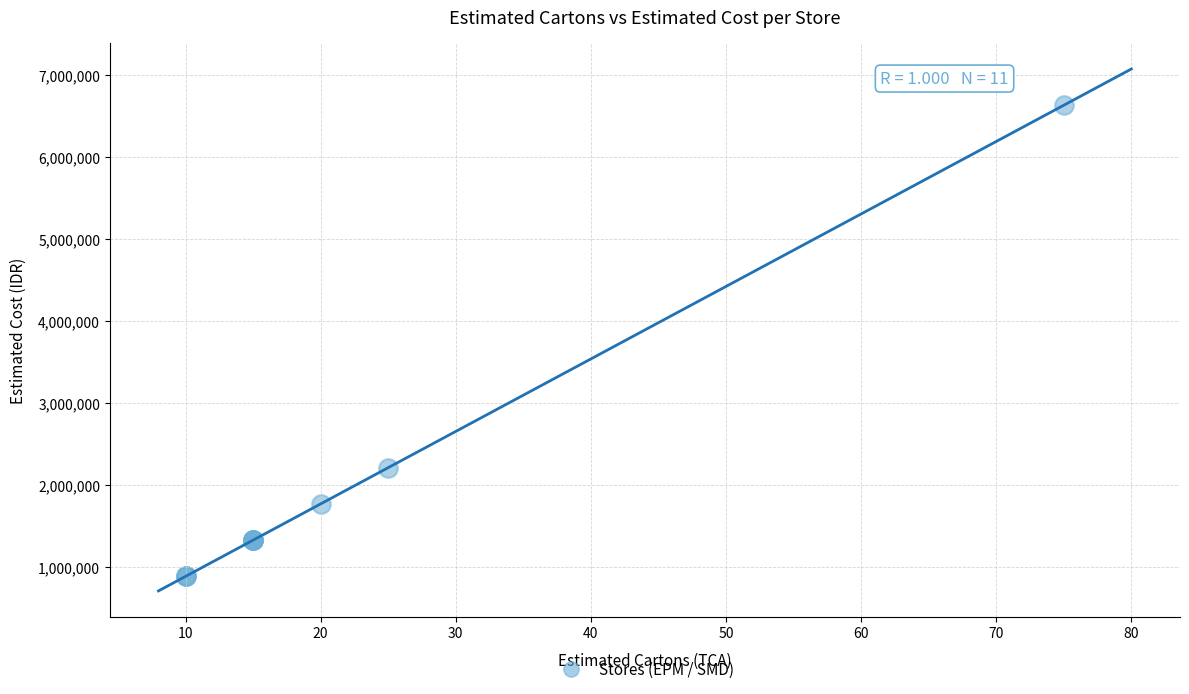

What Y value in the scatter plot is closest to 3757000?

2210000